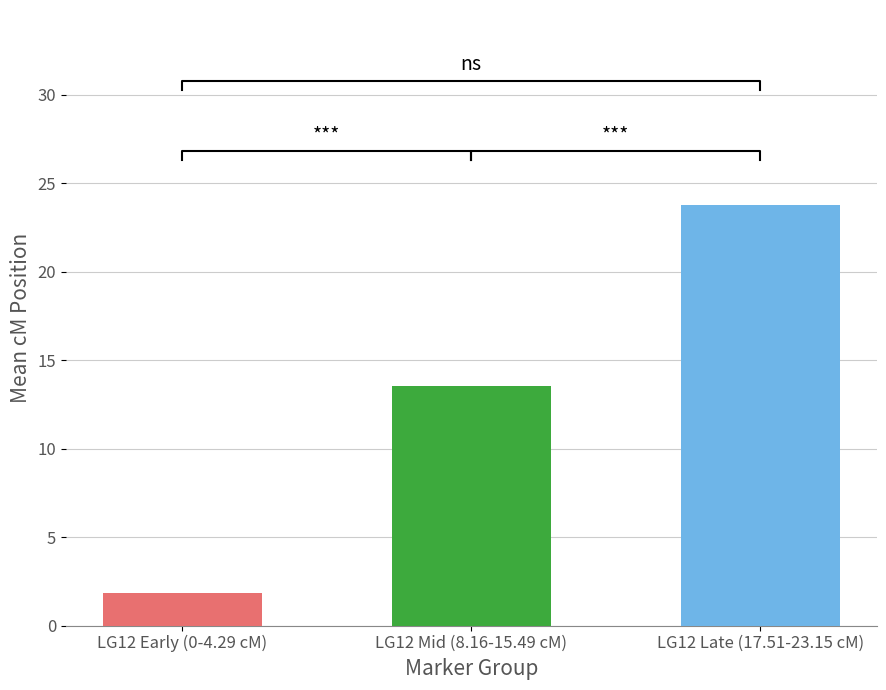

How many distinct data groups are displayed?

1